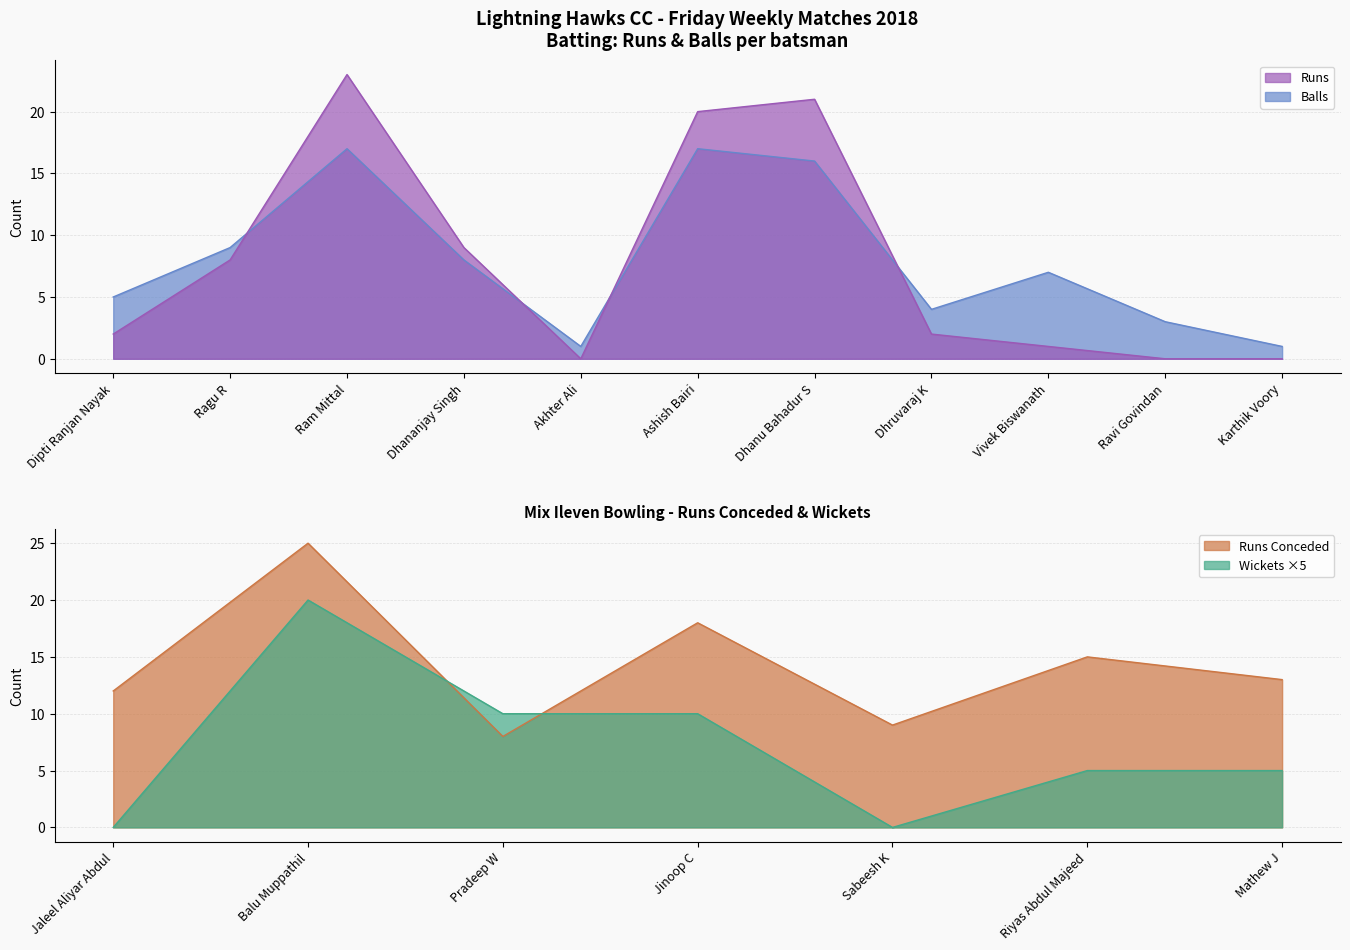

What position from the left is Dhanu Bahadur S?

7